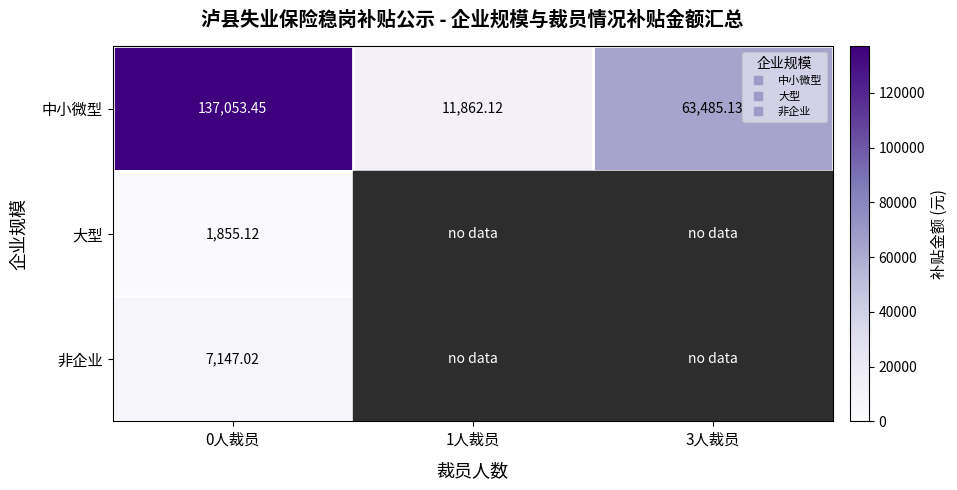

Is the value of 大型 at 0人裁员 greater than the value of 中小微型 at 3人裁员?

No